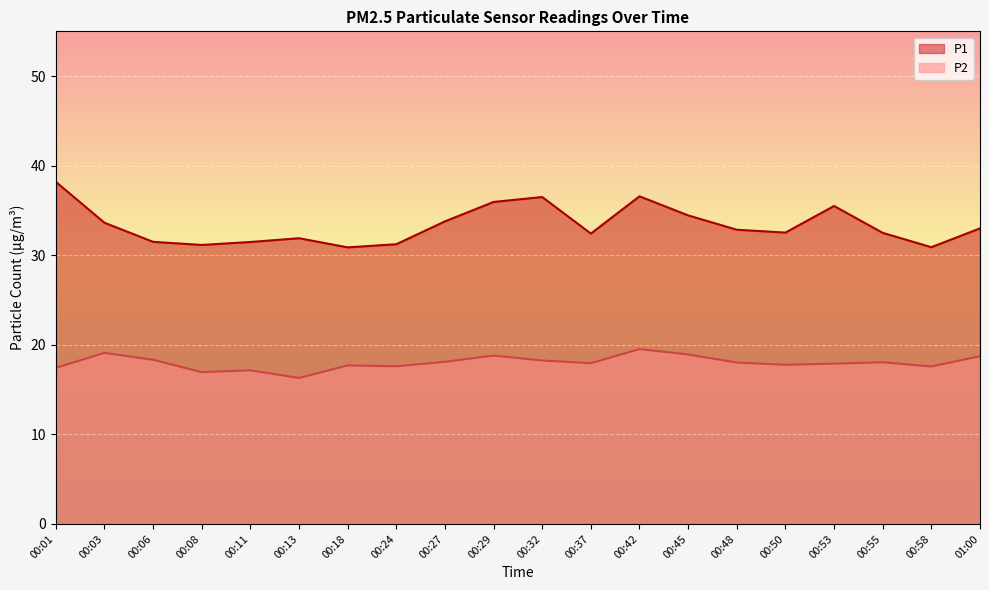

What is the total value across all series at 01:00?

51.7